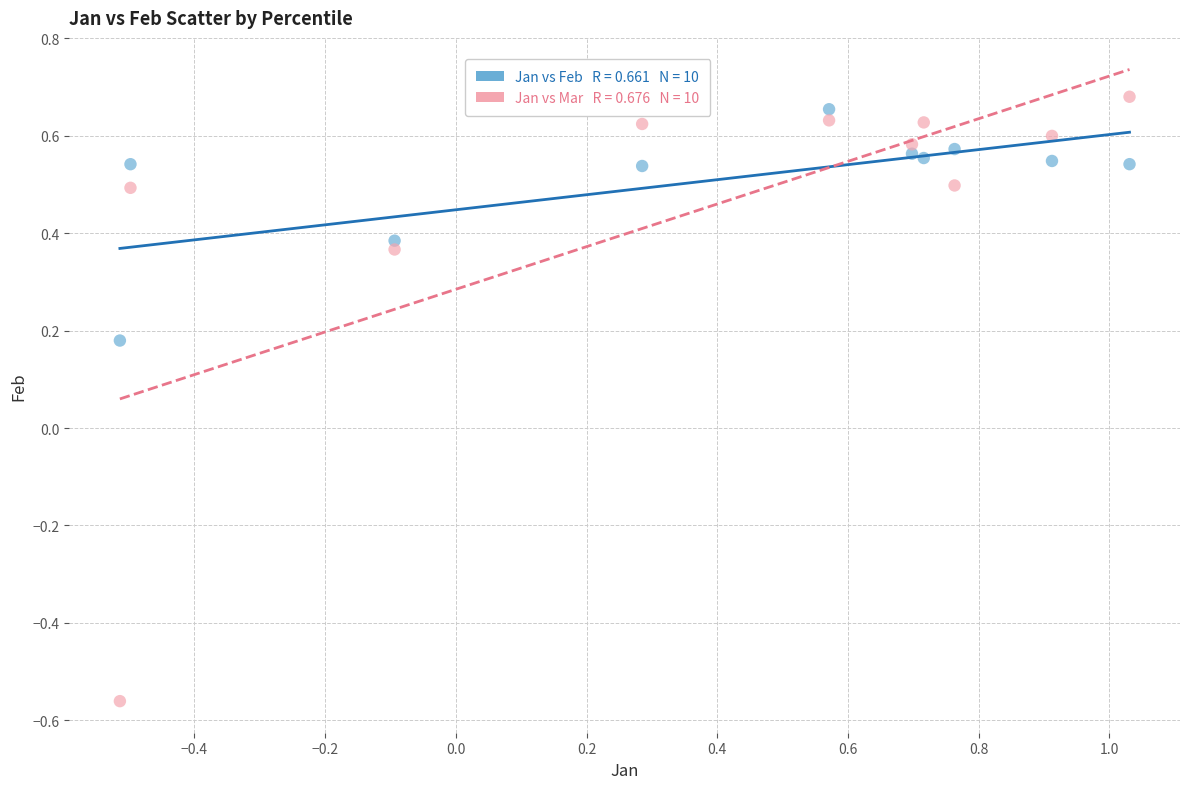

Across all data points, what is the range of X values (max minus min)?

1.5